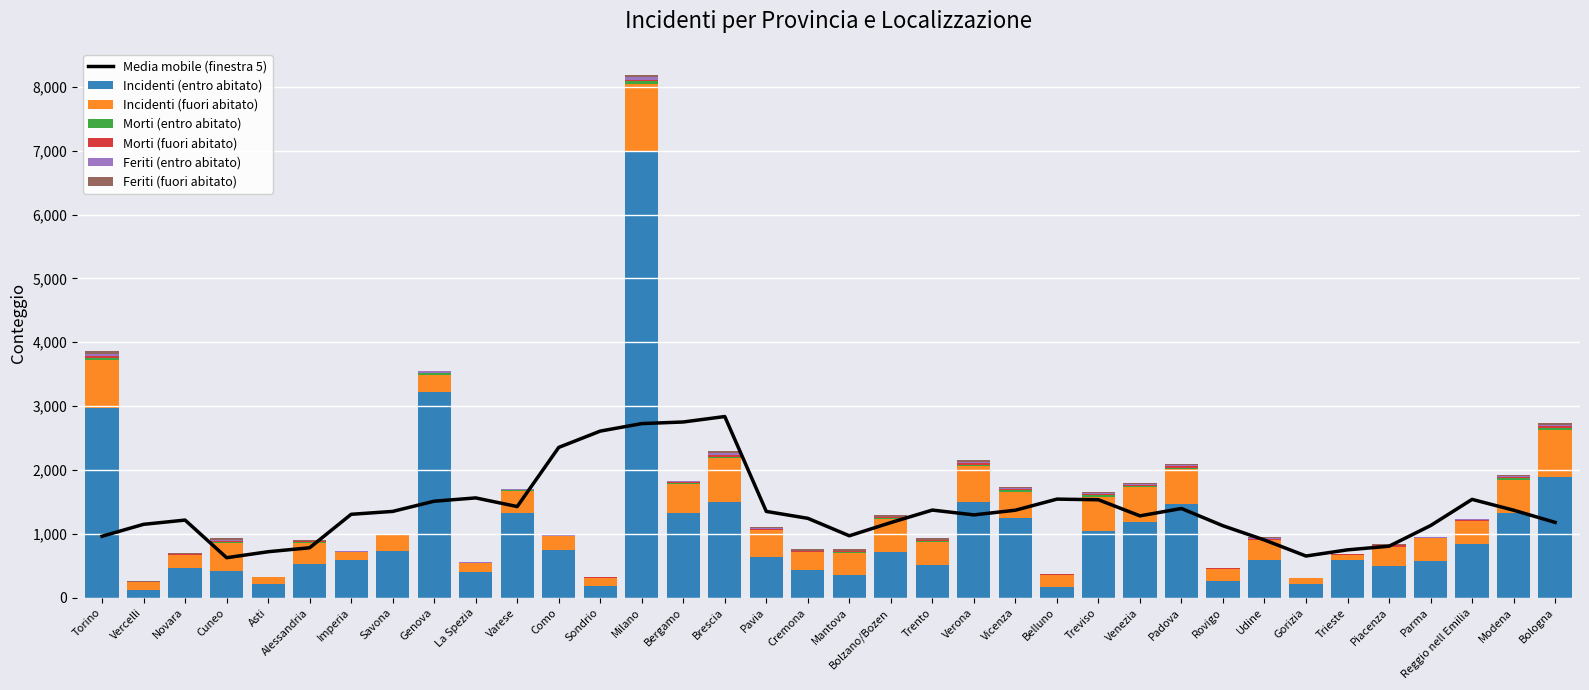

What is the value of the Incidenti (entro abitato) bar at the 24th from the left?

168